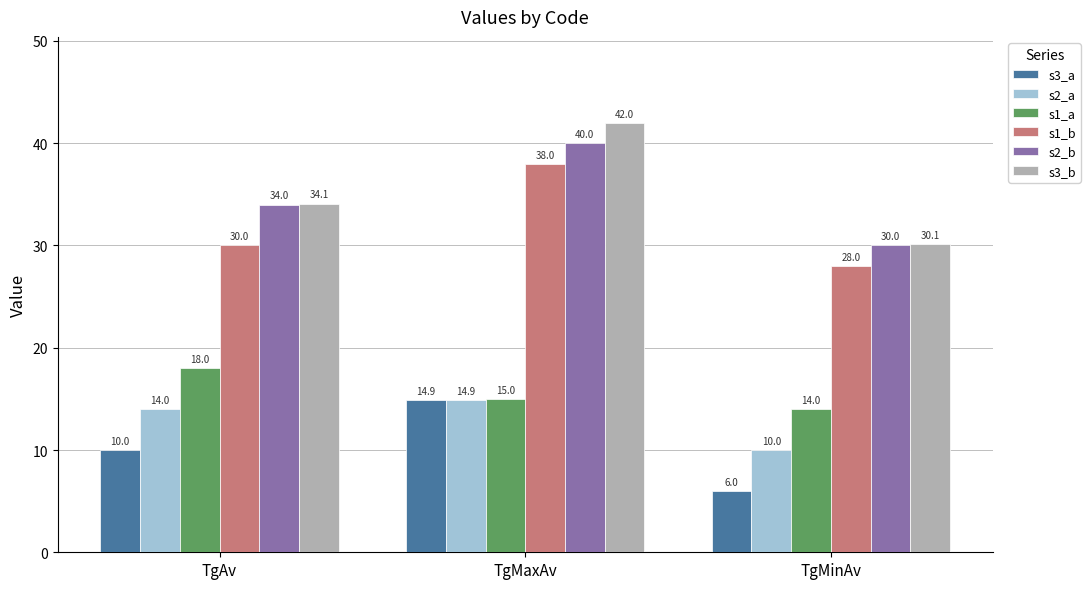

At TgAv, list the series in order from largest to smallest.

s3_b, s2_b, s1_b, s1_a, s2_a, s3_a